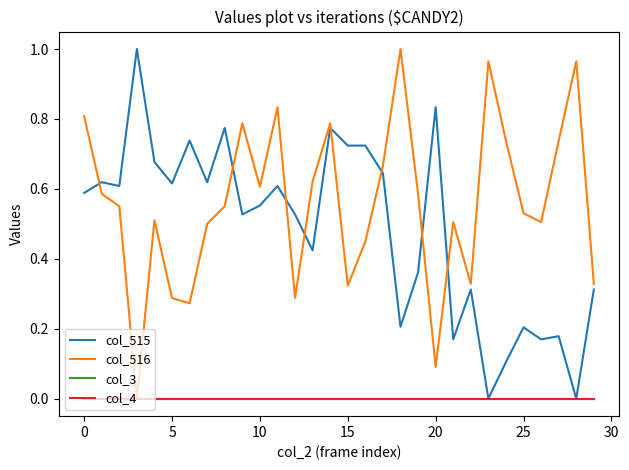

Is this an area chart (filled region under the line)?

No